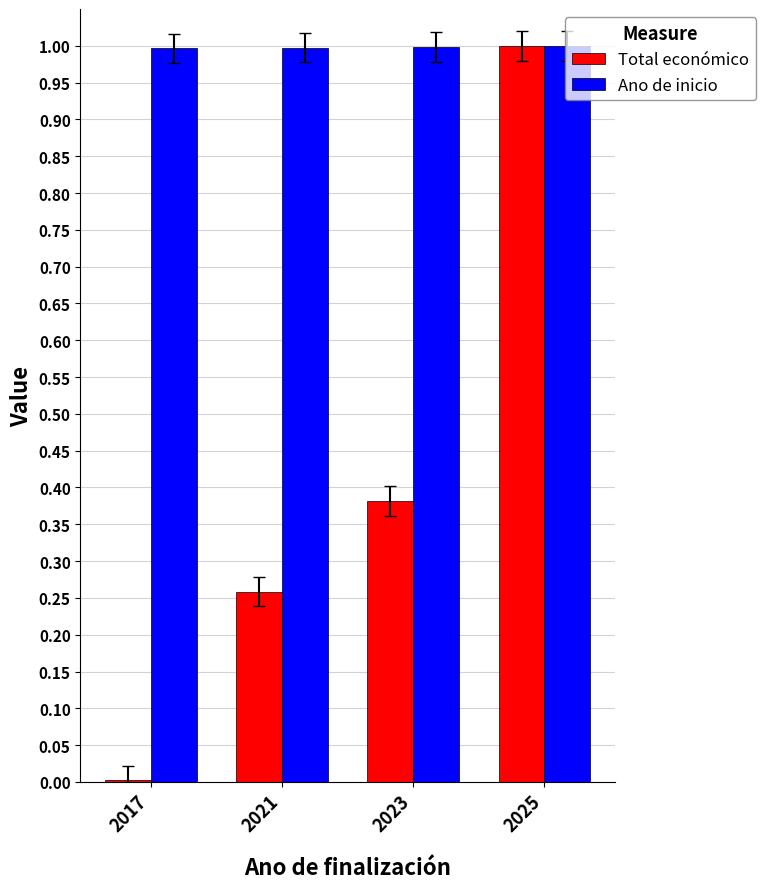

What are all the series names shown in the legend?

Total económico, Ano de inicio